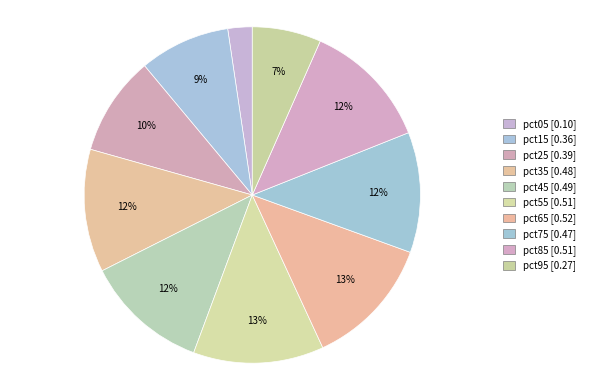

To the nearest percent, what is the difference between the largest and smallest slice percentages?

10%